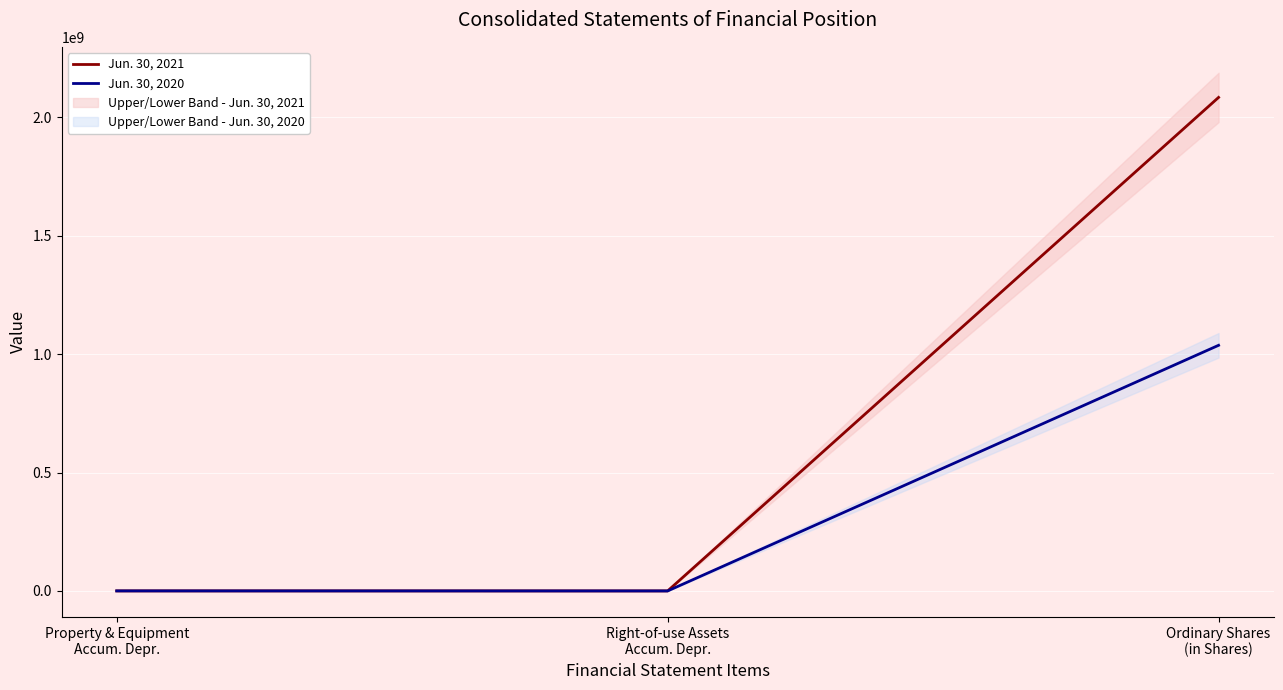

Where does the Jun. 30, 2021 series first go above 374064?

Ordinary Shares
(in Shares)